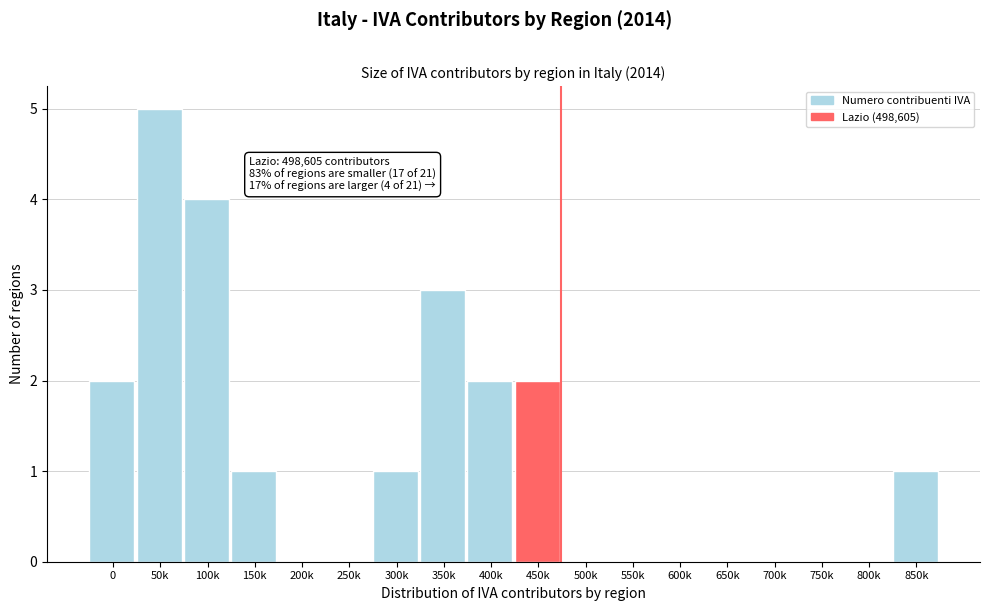

Reading left to right, extract all data points from this chart.

0=2	50k=5	100k=4	150k=1	200k=0	250k=0	300k=1	350k=3	400k=2	450k=2	500k=0	550k=0	600k=0	650k=0	700k=0	750k=0	800k=0	850k=1